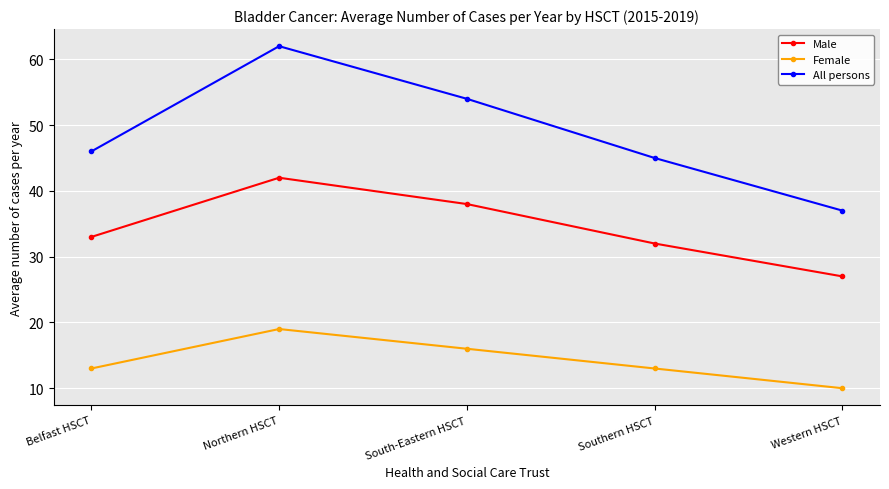

Count the number of data series in this chart.

3